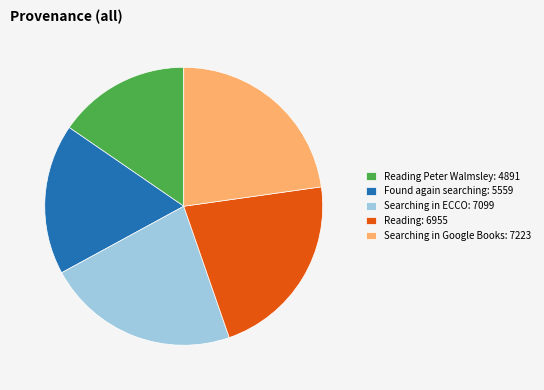

Is the sum of Reading: 6955 and Searching in ECCO: 7099 greater than half?

No